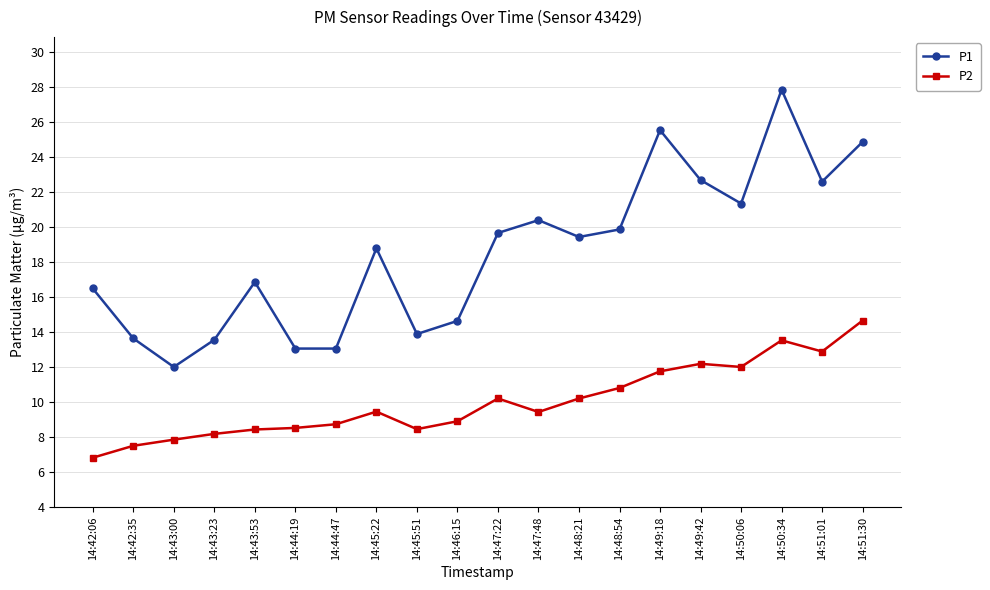

What is the sum of the P2 values at 14:51:30 and 14:44:47?

23.4